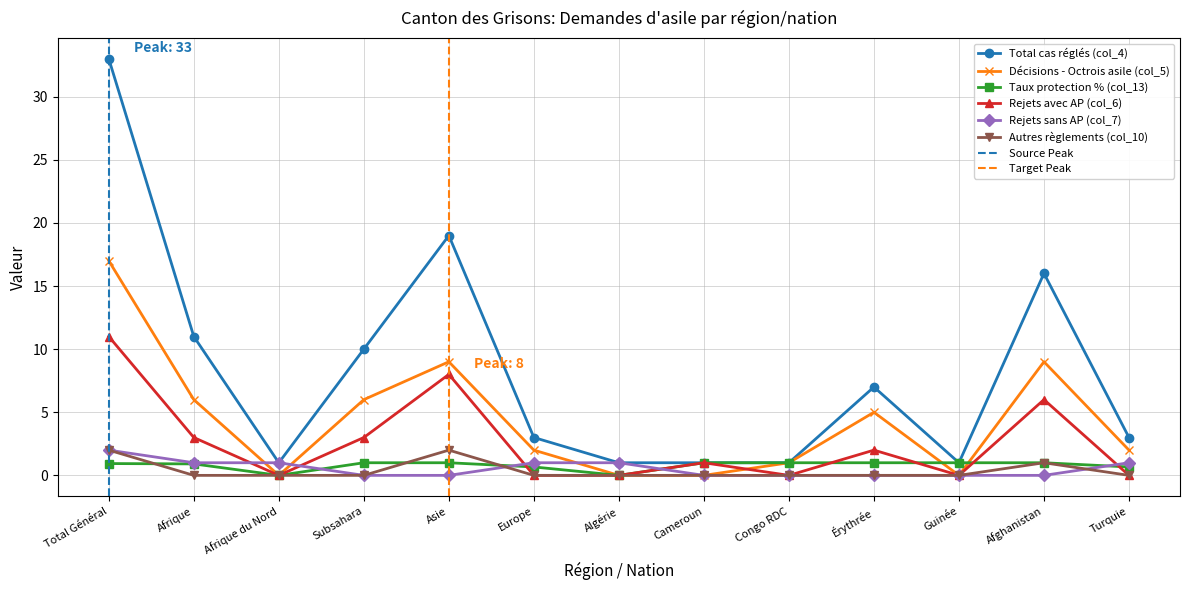

In Taux protection % (col_13), how many points are lower than both neighbors (excluding endpoints)?

2